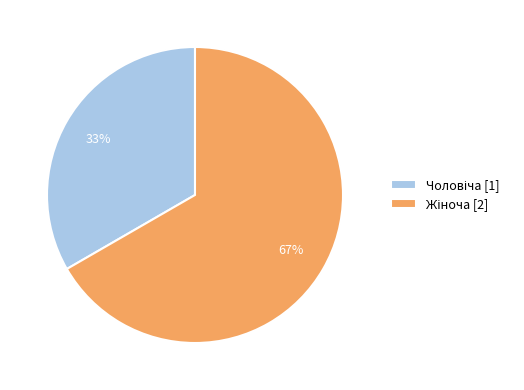

To the nearest percent, what is the average slice percentage?

50%